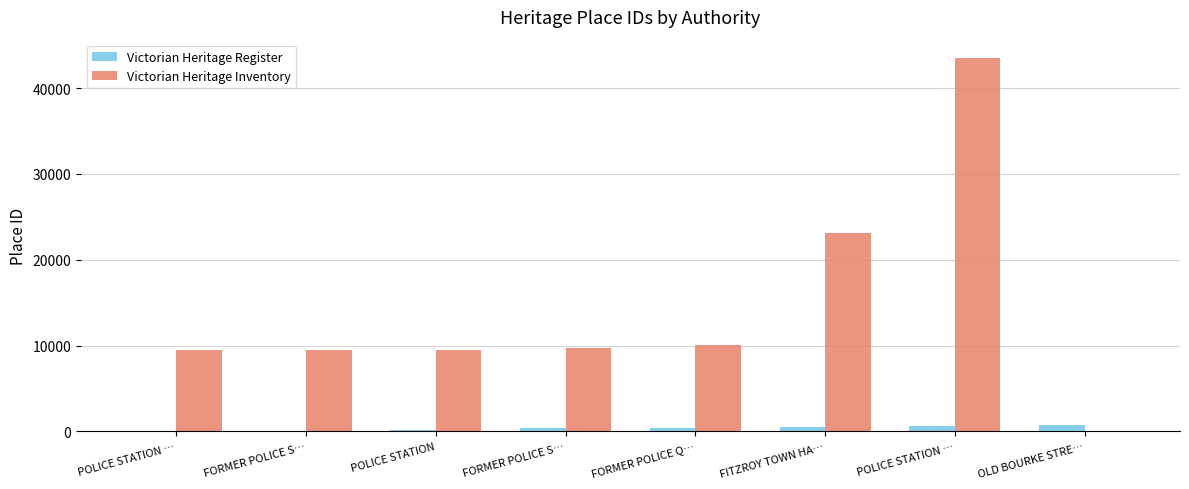

What are all the series names shown in the legend?

Victorian Heritage Register, Victorian Heritage Inventory